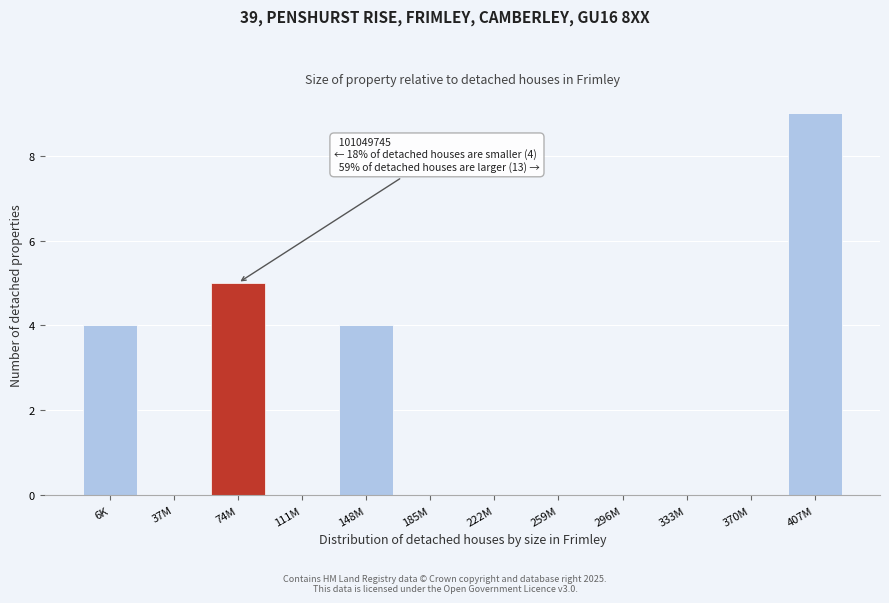

Reading left to right, list all the values displayed in this chart.

6K=4	37M=0	74M=5	111M=0	148M=4	185M=0	222M=0	259M=0	296M=0	333M=0	370M=0	407M=9